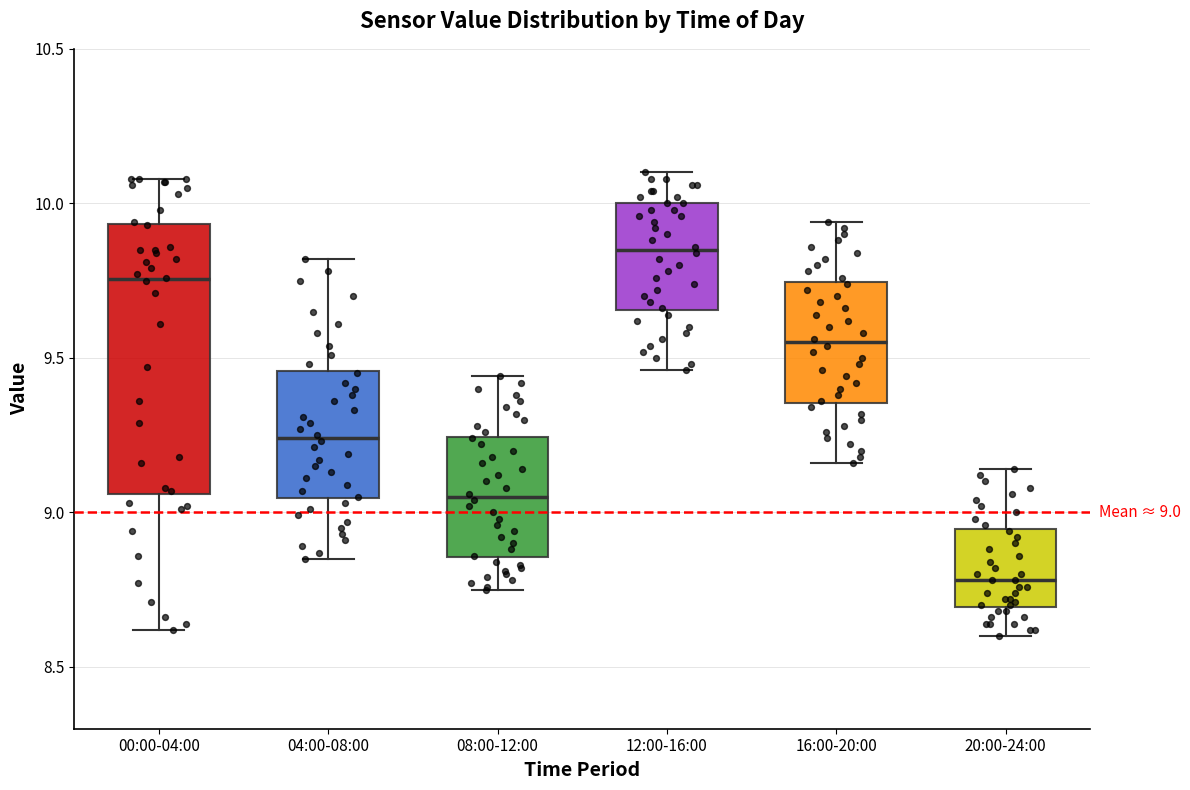

Which box's median line is the highest?

12:00-16:00